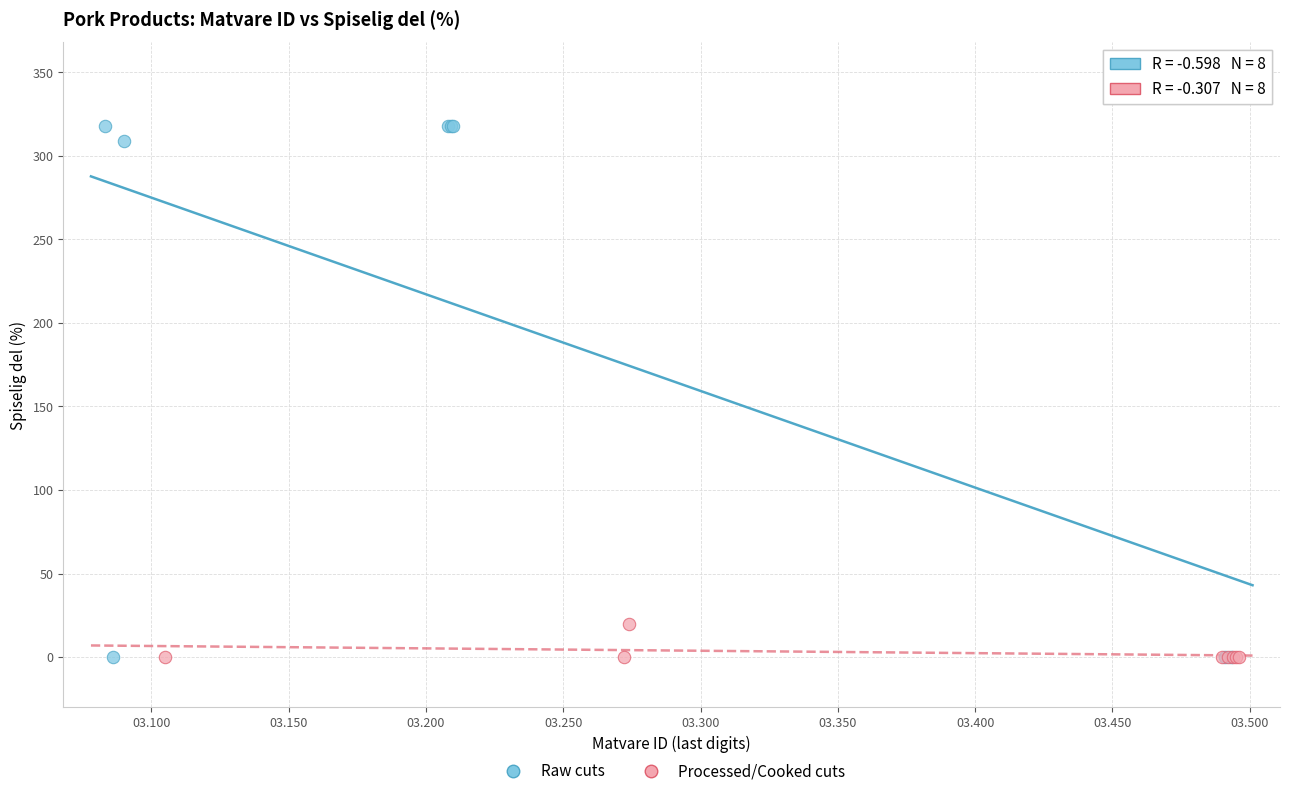

Which series has the widest spread of Y values?

Raw cuts